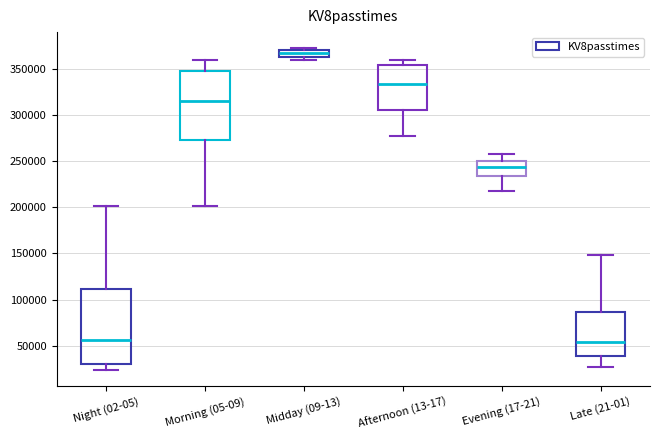

Which box is the tallest, from its lower edge to its upper edge?

Night (02-05)